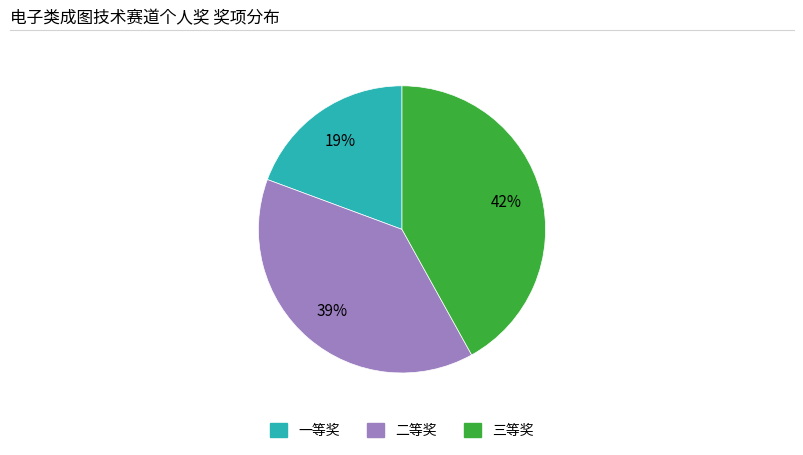

Rank the categories by value from highest to lowest.

三等奖, 二等奖, 一等奖